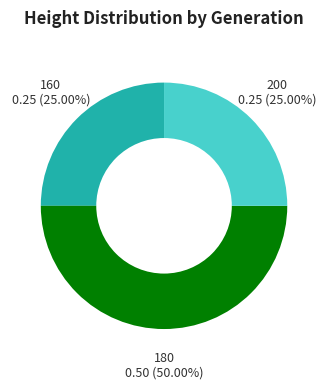

Does 200 represent more than half of the total?

No